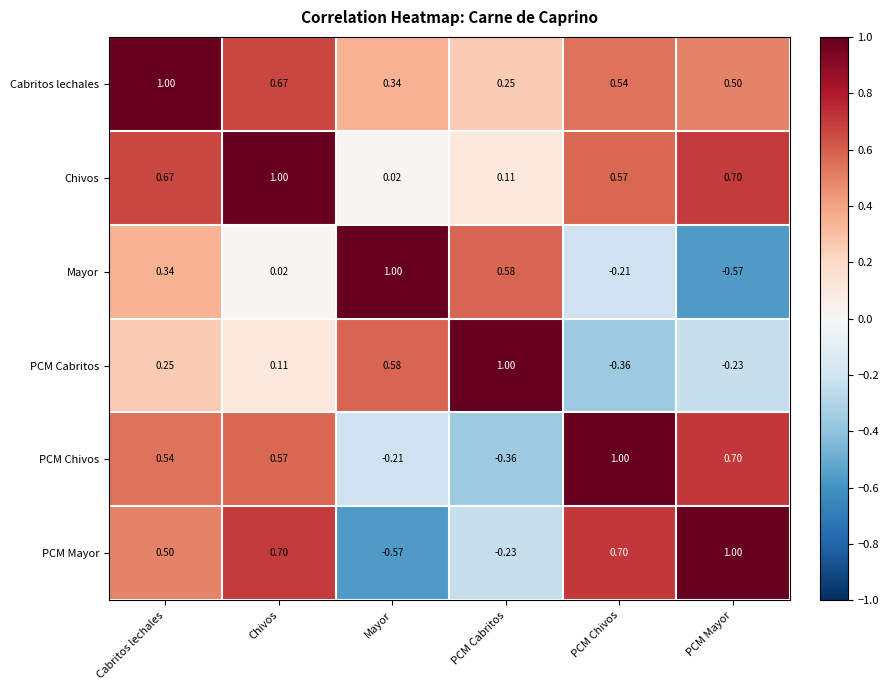

How many data points does each series have?

6